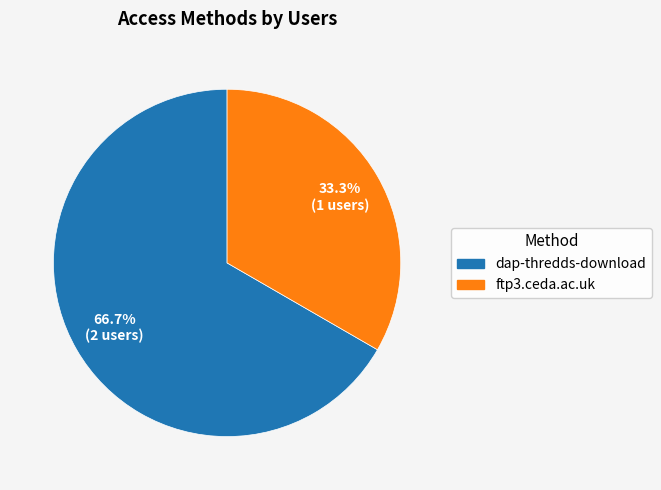

How many slices are in this pie chart?

2